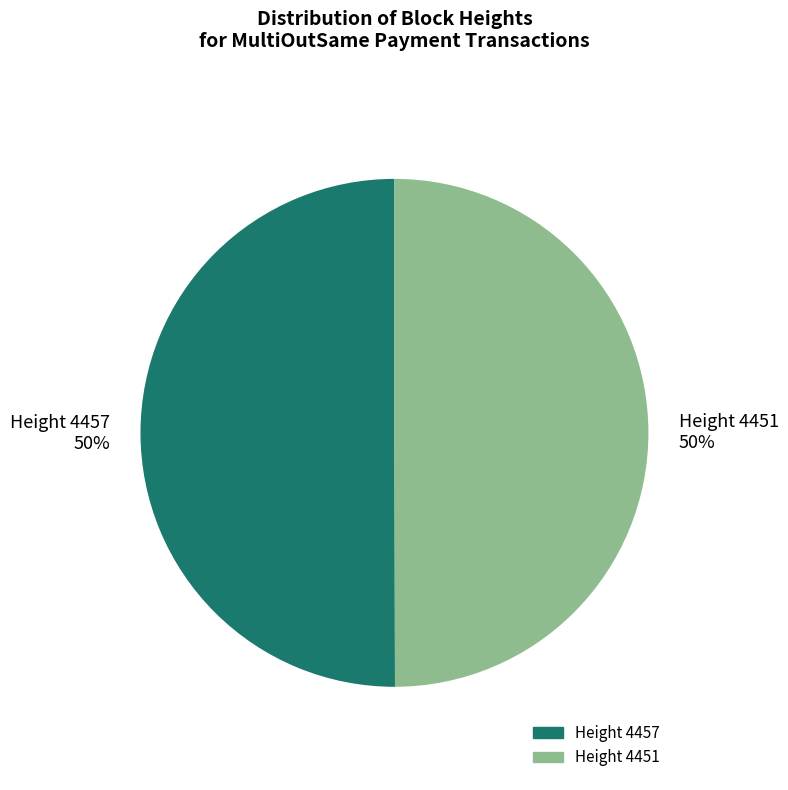

Count the number of slices in the pie.

2